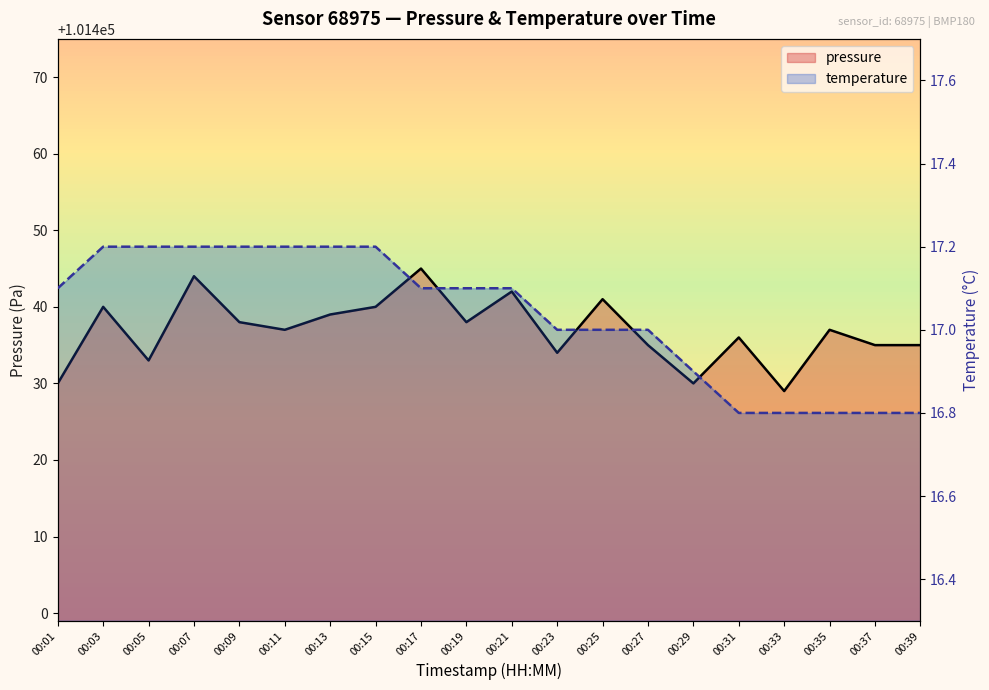

True or false: pressure and temperature cross at least once.

False